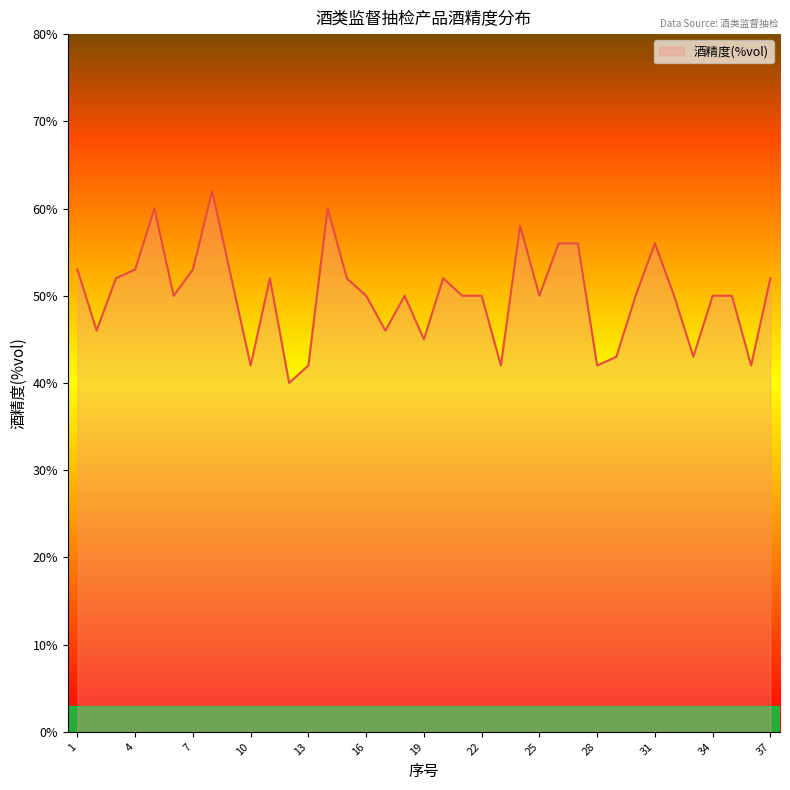

What is the difference between the maximum and minimum values?

22